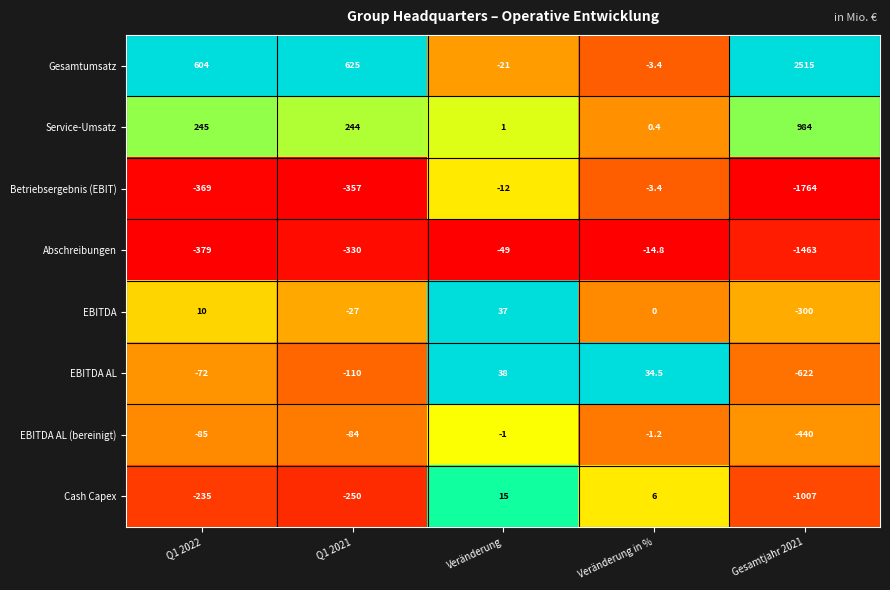

What is the difference between the EBITDA AL (bereinigt) values at Q1 2021 and Q1 2022?

1.0